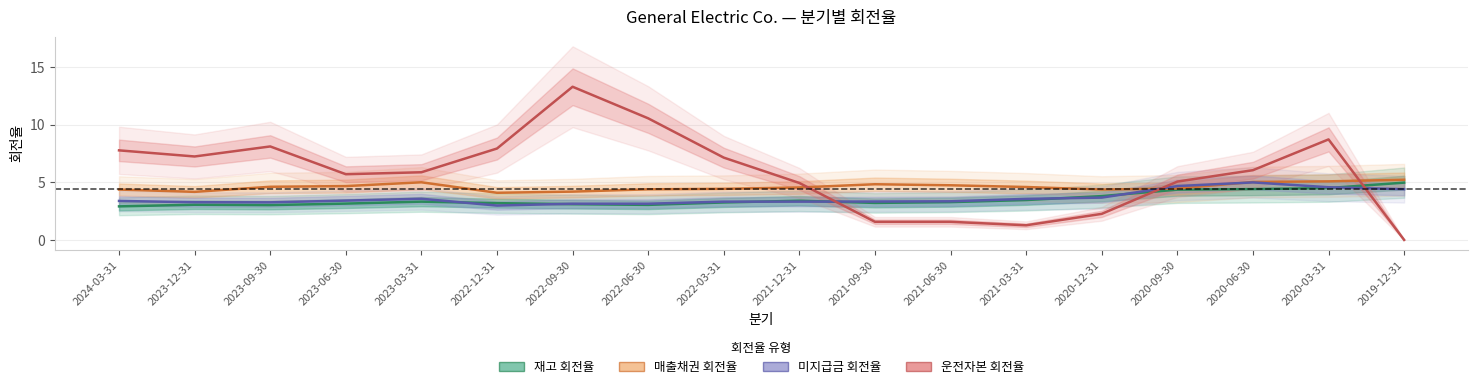

Between 2020-06-30 and 2022-03-31, which is larger?

2020-06-30